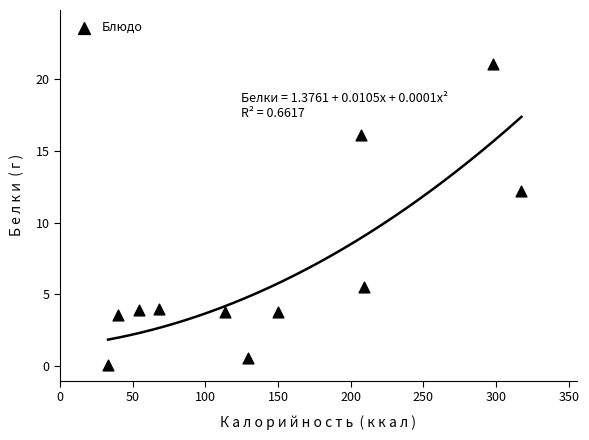

What is the average Y value?

6.8